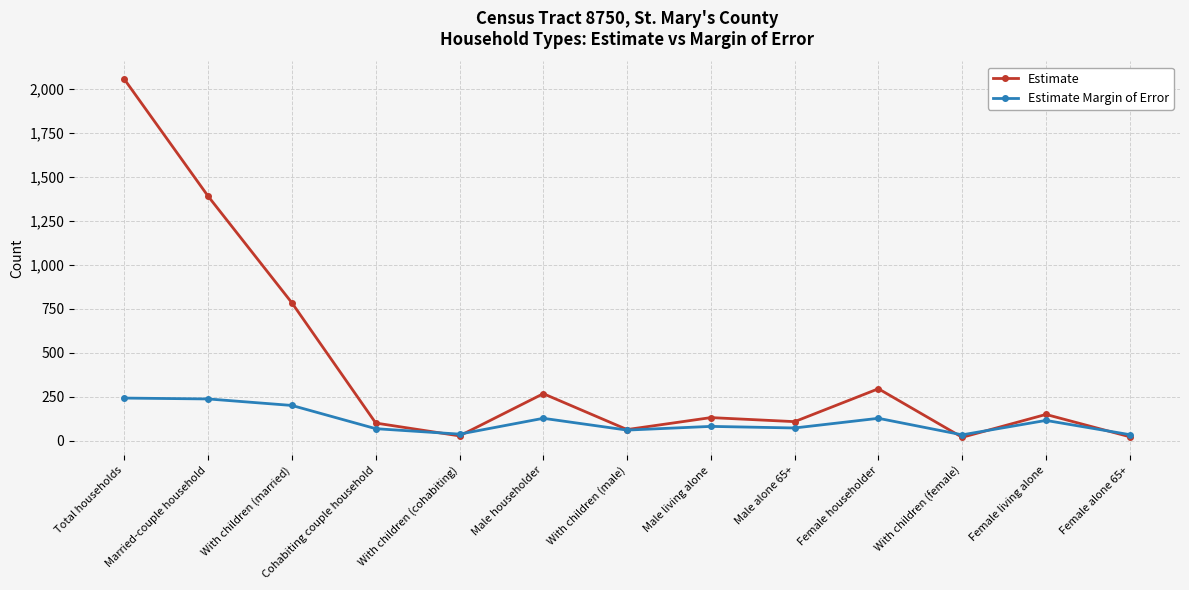

How many interior local valleys does the Estimate series have?

4